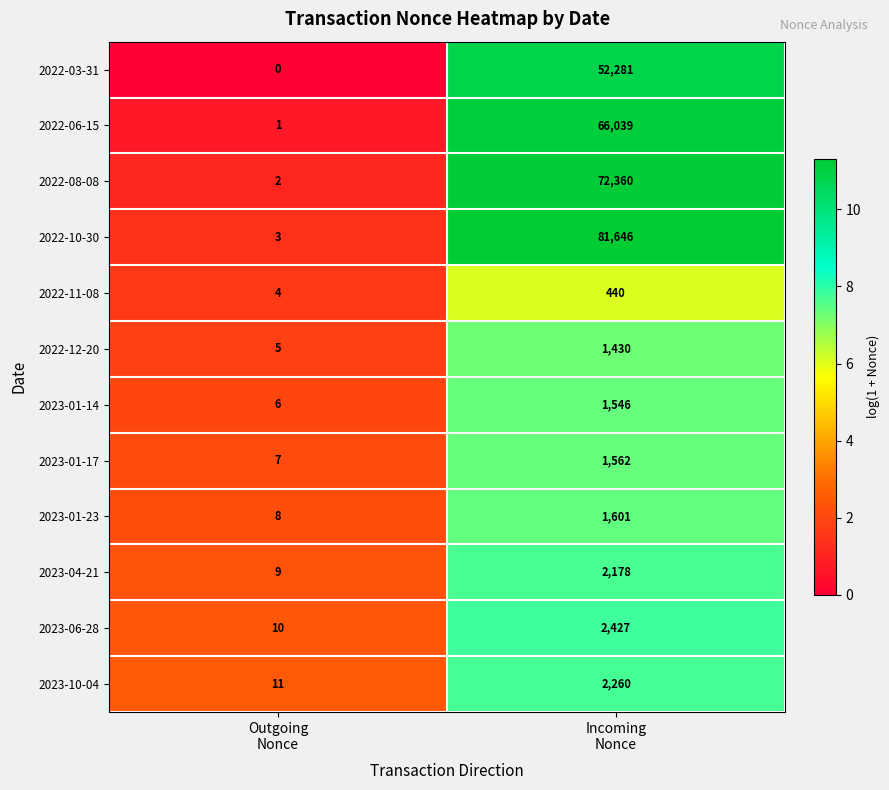

At how many categories does at least one series exceed 3?

2